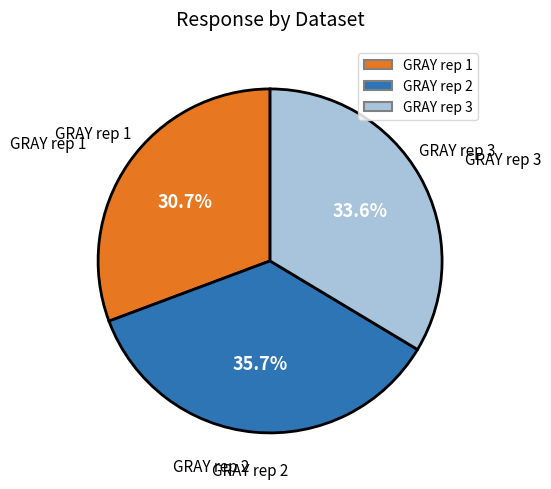

How many slices are in this pie chart?

3